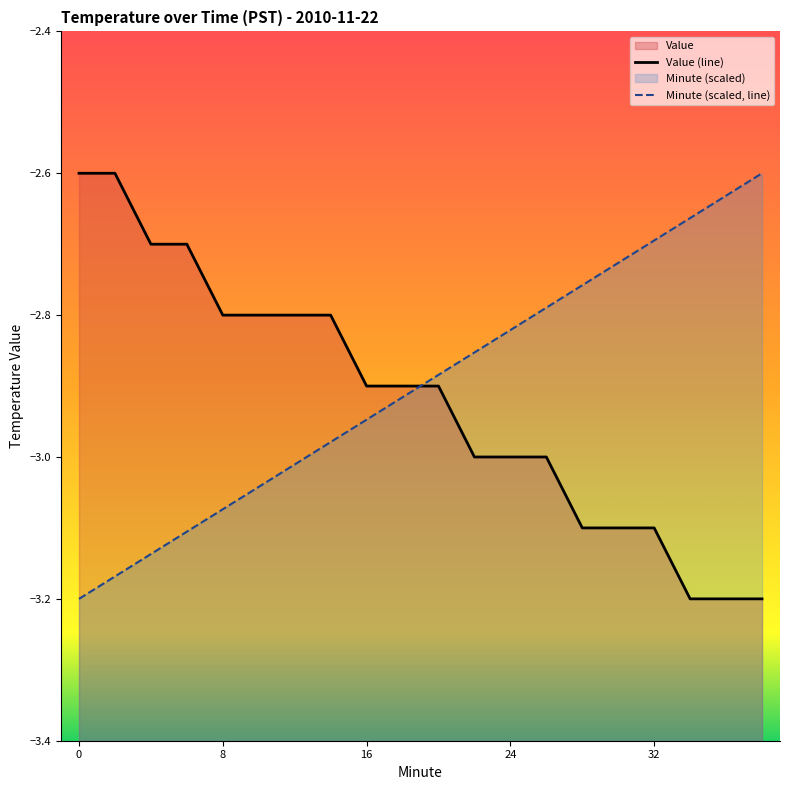

Reading left to right, list all the values displayed in this chart.

Minute: 0=-3.2	2=-3.2	4=-3.1	6=-3.1	8=-3.1	10=-3.0	12=-3.0	14=-3.0	16=-2.9	18=-2.9	20=-2.9	22=-2.9	24=-2.8	26=-2.8	28=-2.8	30=-2.7	32=-2.7	34=-2.7	36=-2.6	38=-2.6
Value: 0=-2.6	2=-2.6	4=-2.7	6=-2.7	8=-2.8	10=-2.8	12=-2.8	14=-2.8	16=-2.9	18=-2.9	20=-2.9	22=-3.0	24=-3.0	26=-3.0	28=-3.1	30=-3.1	32=-3.1	34=-3.2	36=-3.2	38=-3.2